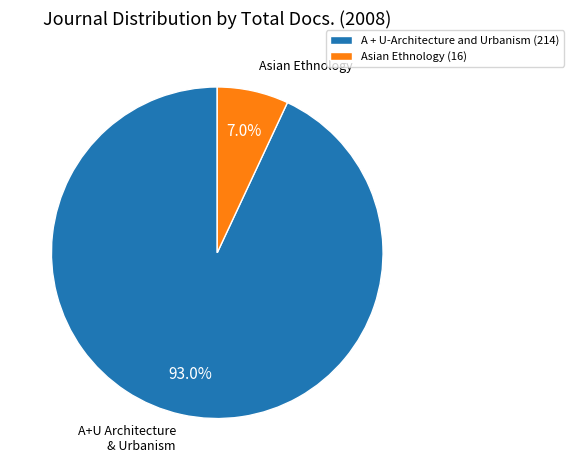

Between Asian Ethnology and A + U-Architecture and Urbanism, which is larger?

A + U-Architecture and Urbanism